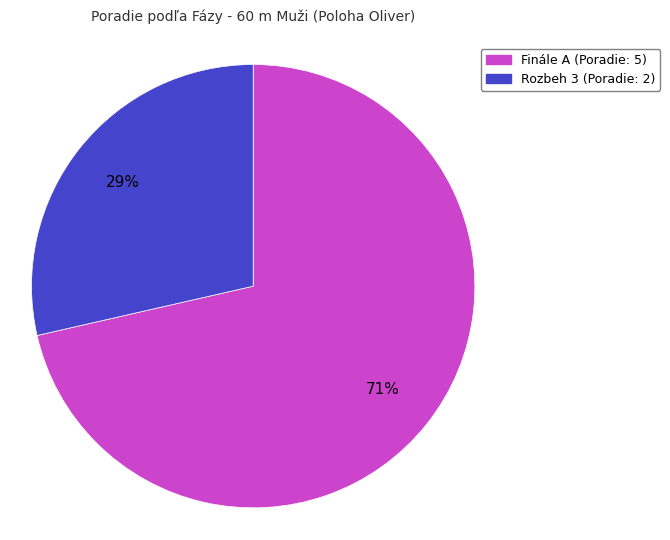

Approximately how many times larger is the value at Rozbeh 3 compared to Finále A?

0.4